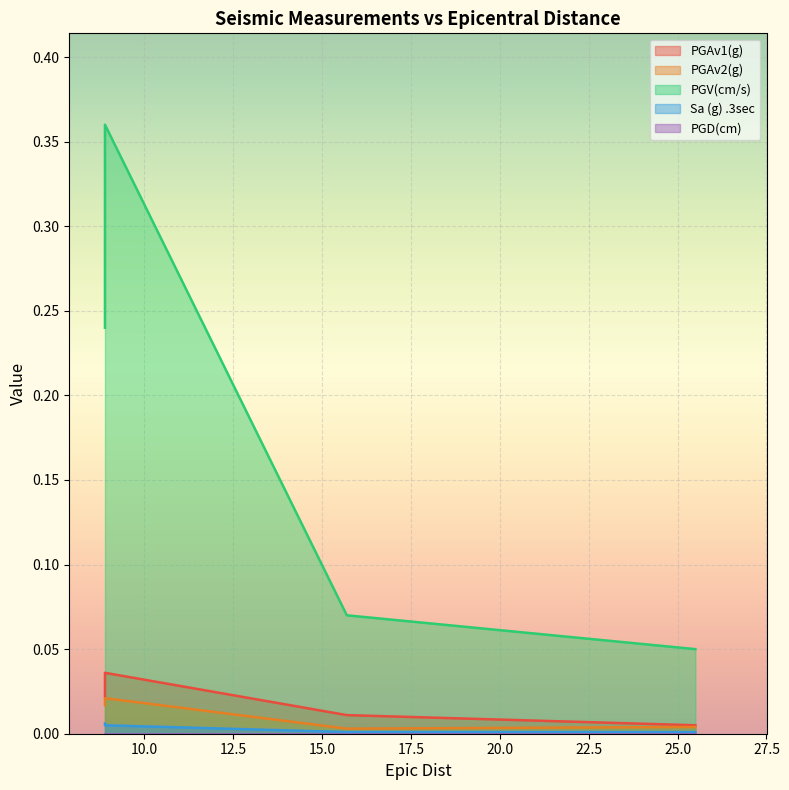

True or false: Sa (g) .3sec has a value of 0.0 at 8.9.

True